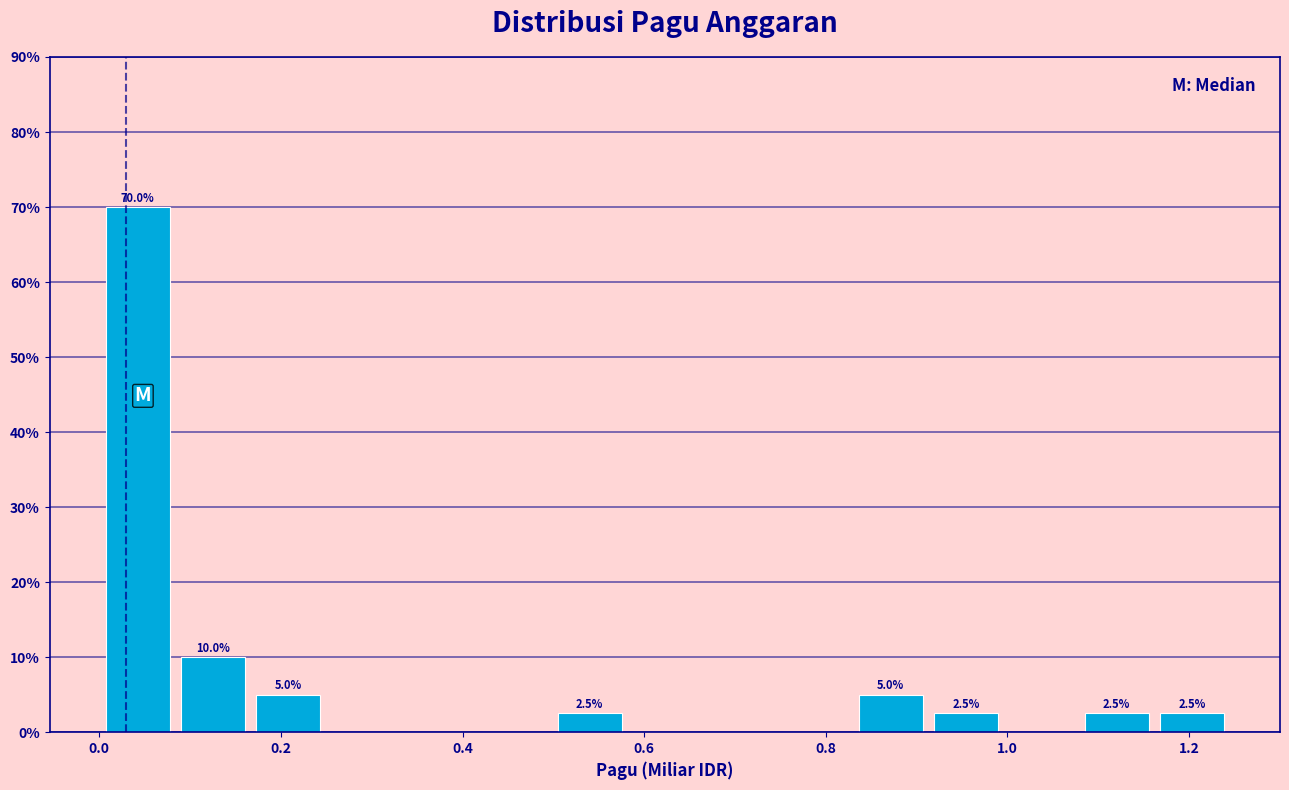

Which range on the x-axis has the tallest bar?

0.00 to 0.08